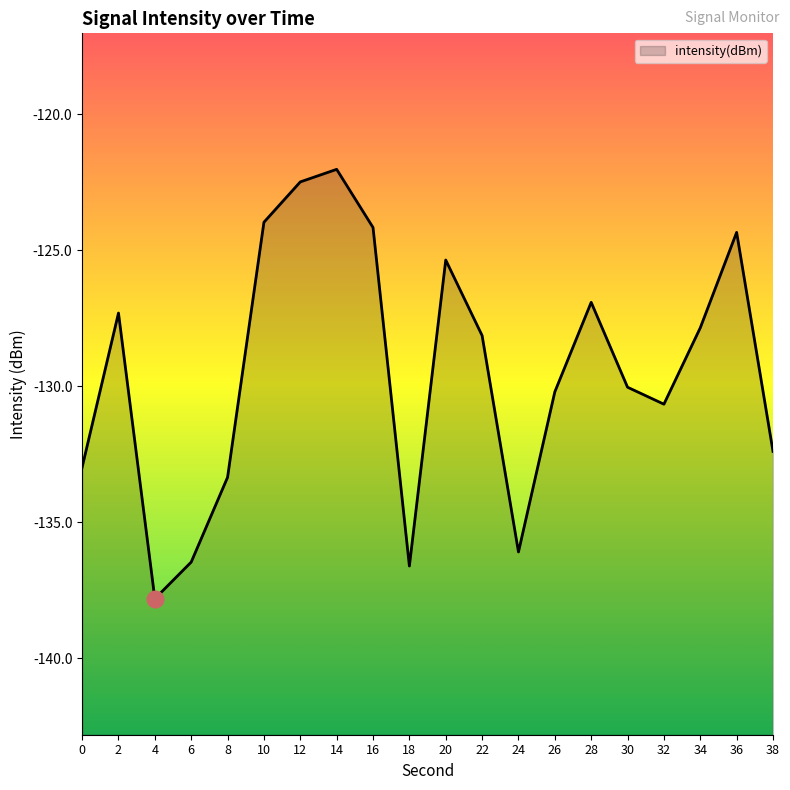

What is the change in value from 10 to 26?

-6.2